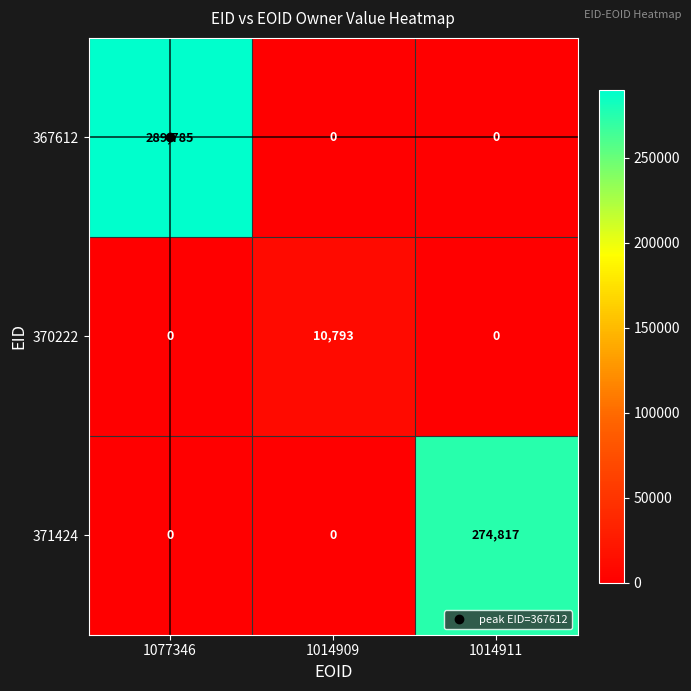

Which category has the highest value across all series?

1077346